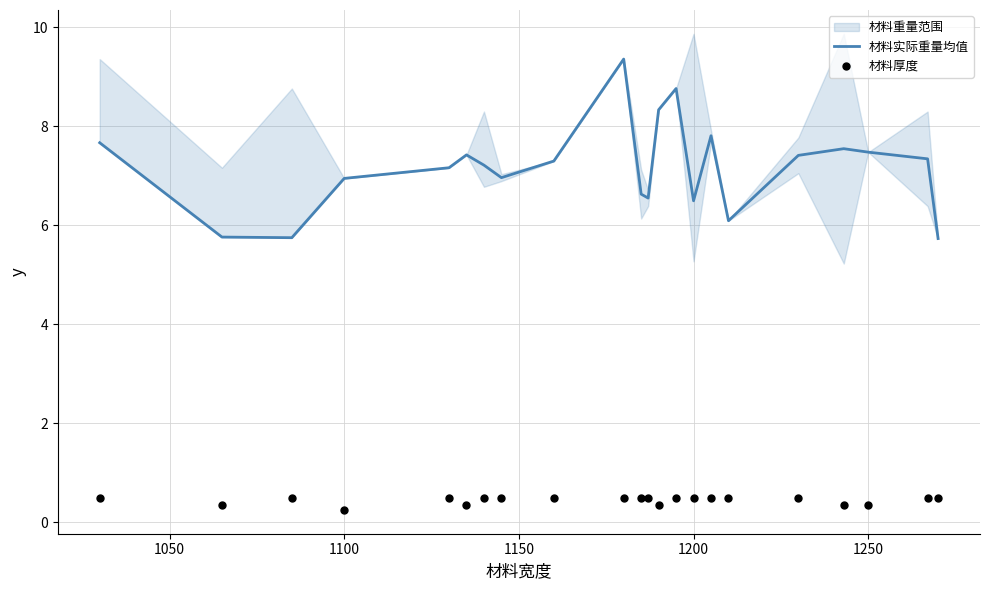

Which series contains the lowest Y value?

材料厚度